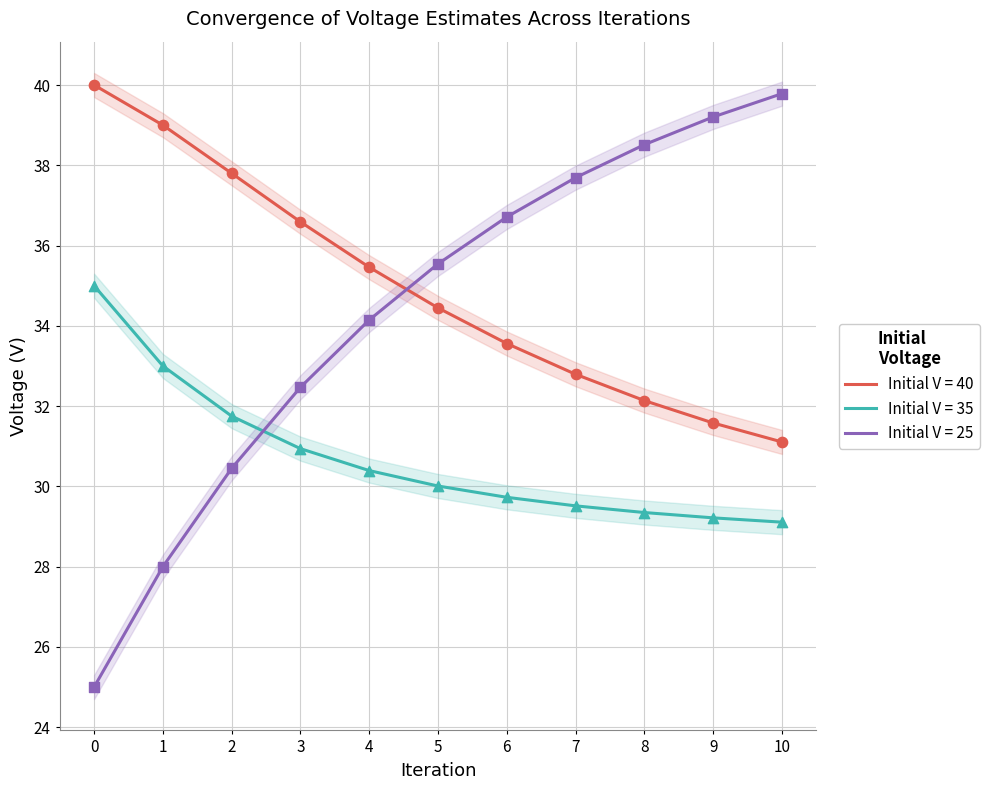

Which series has the largest Y range (max minus min)?

V_from_25